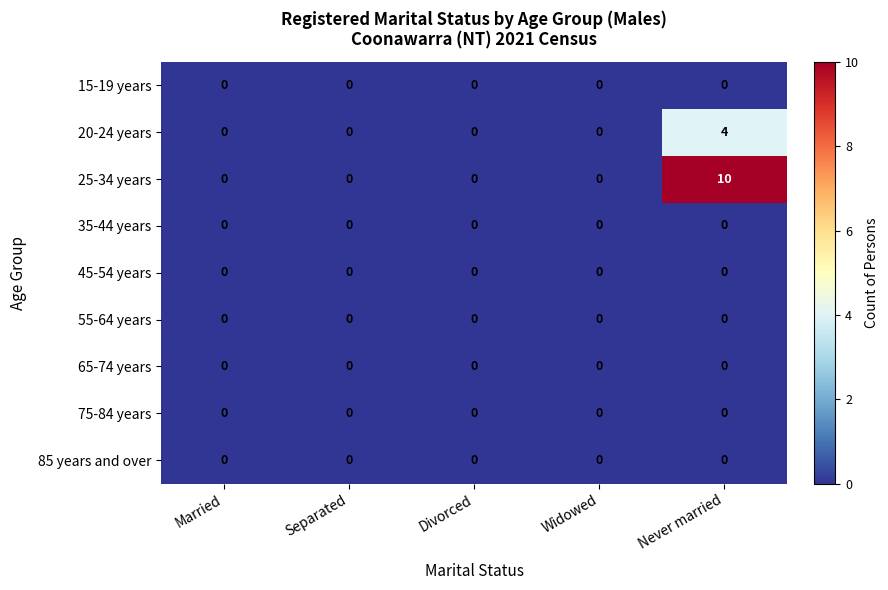

Which series has the largest total across all categories?

25-34 years